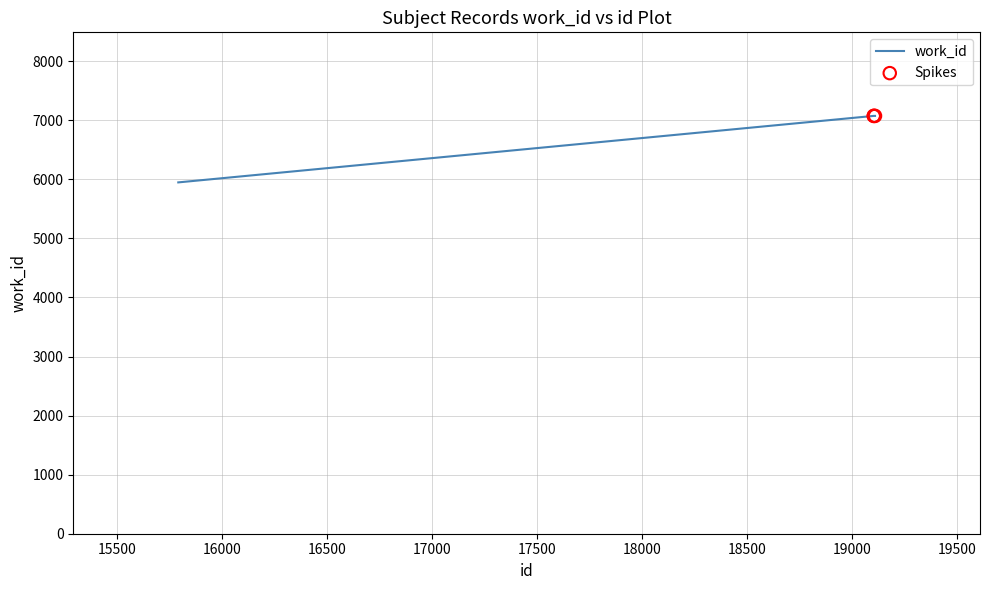

What is the smallest value displayed?

5949